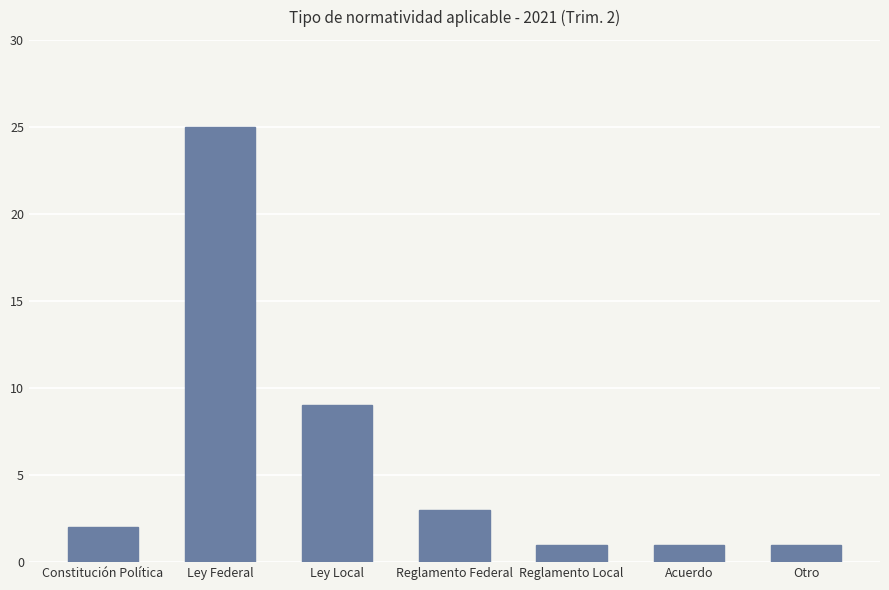

What is the difference between the values at Ley Local and Constitución Política?

7